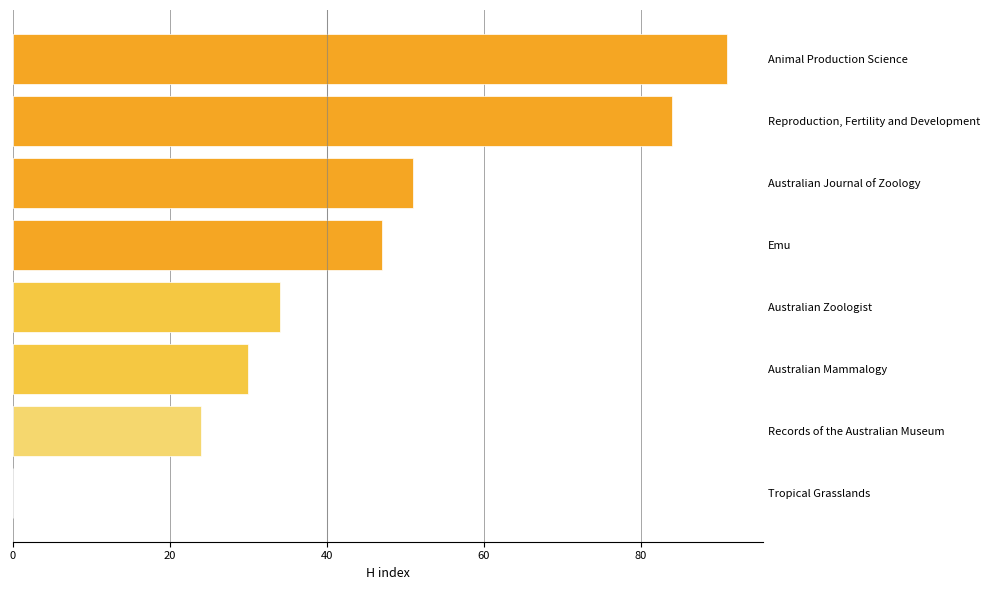

Reading bottom to top, what are all the values shown in this chart?

Tropical Grasslands=0	Records of the Australian Museum=24	Australian Mammalogy=30	Australian Zoologist=34	Emu=47	Australian Journal of Zoology=51	Reproduction, Fertility and Development=84	Animal Production Science=91